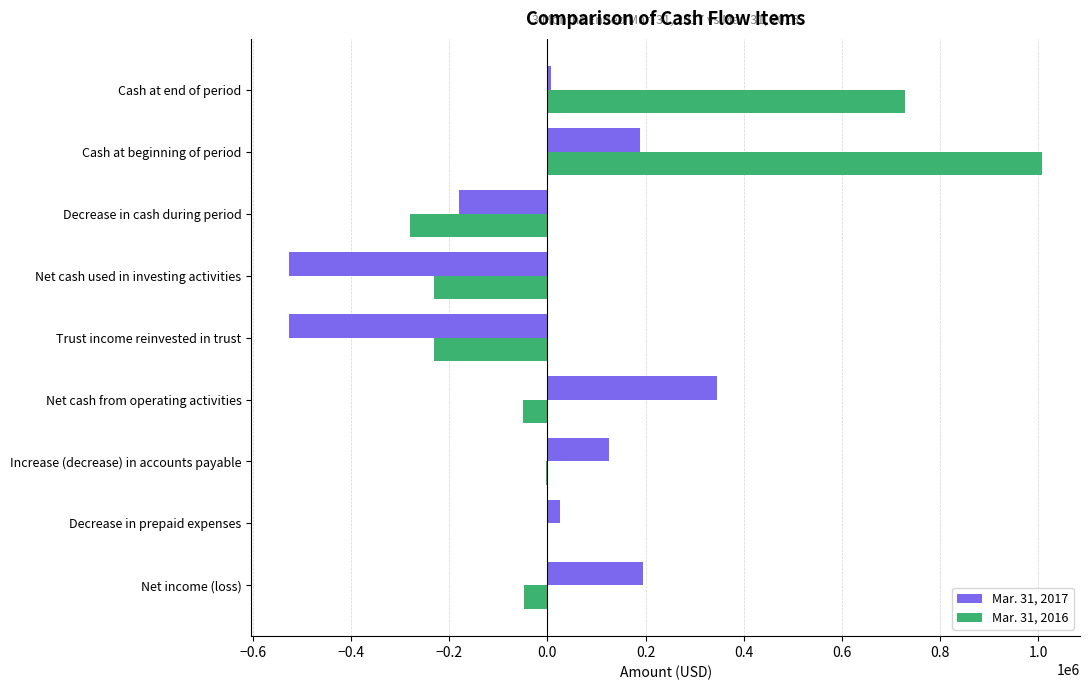

What is the maximum value shown in the chart?

1007861